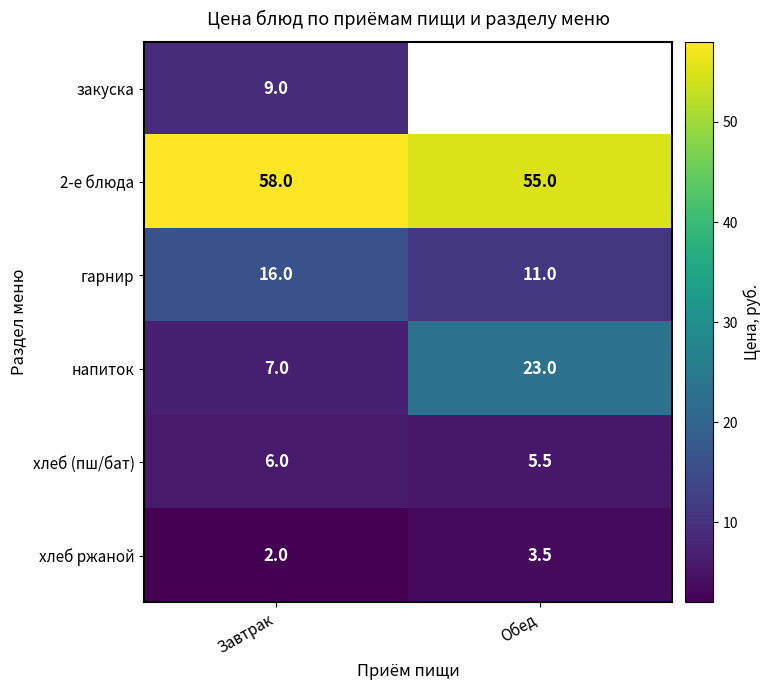

What is the total value across all series at Завтрак?

98.0